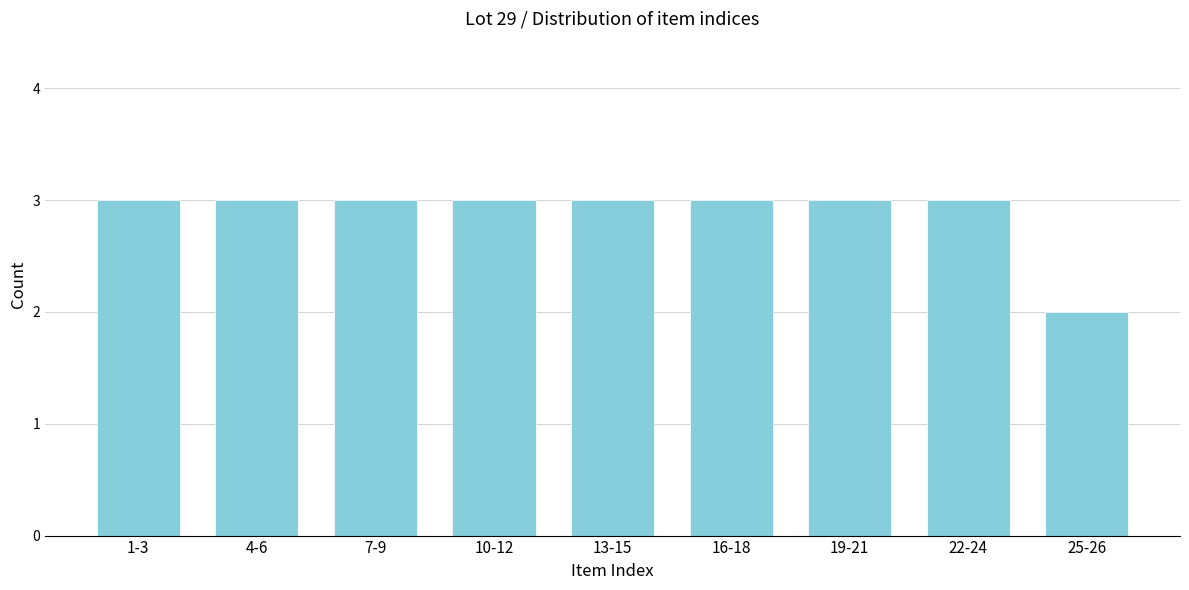

Reading left to right, extract all data points from this chart.

1-3=3	4-6=3	7-9=3	10-12=3	13-15=3	16-18=3	19-21=3	22-24=3	25-26=2